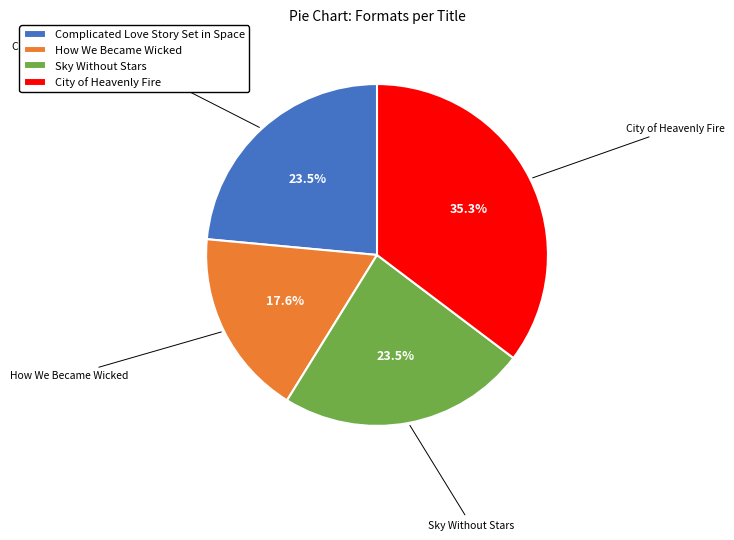

What is the largest slice in the pie chart?

City of Heavenly Fire